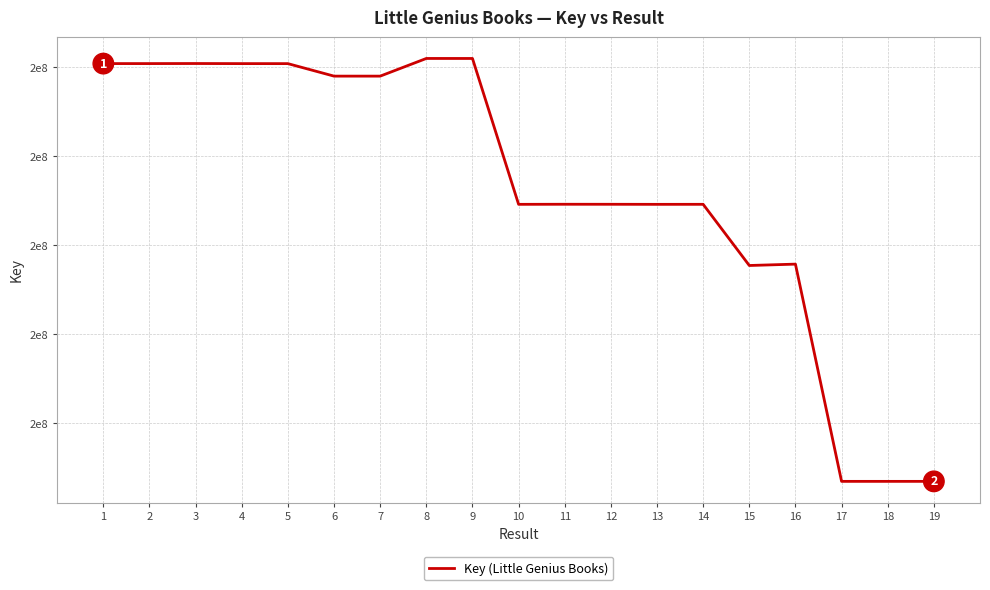

Is this an area chart (filled region under the line)?

No